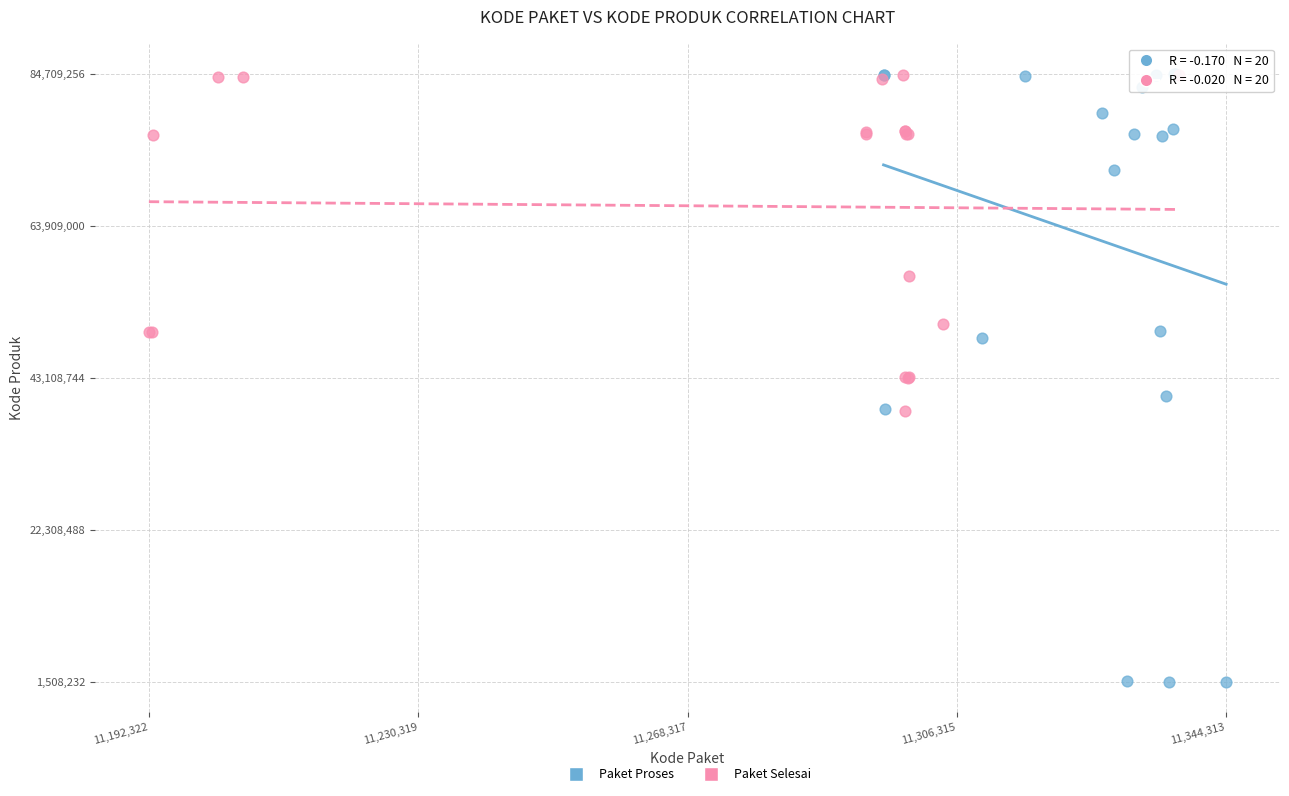

Which series has the widest spread of Y values?

Paket Proses